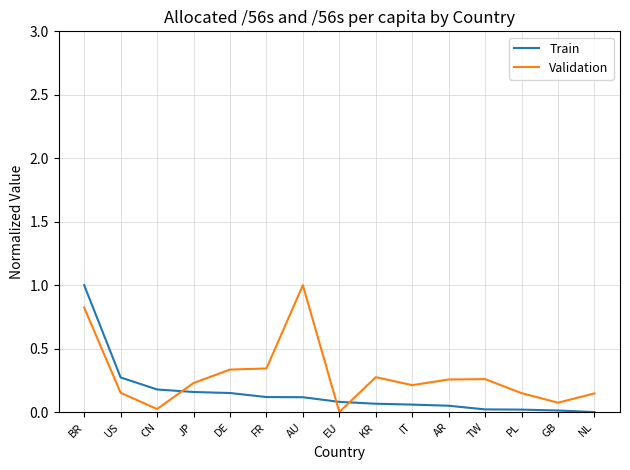

What is the difference between the maximum and minimum values in the Train series?

1.0